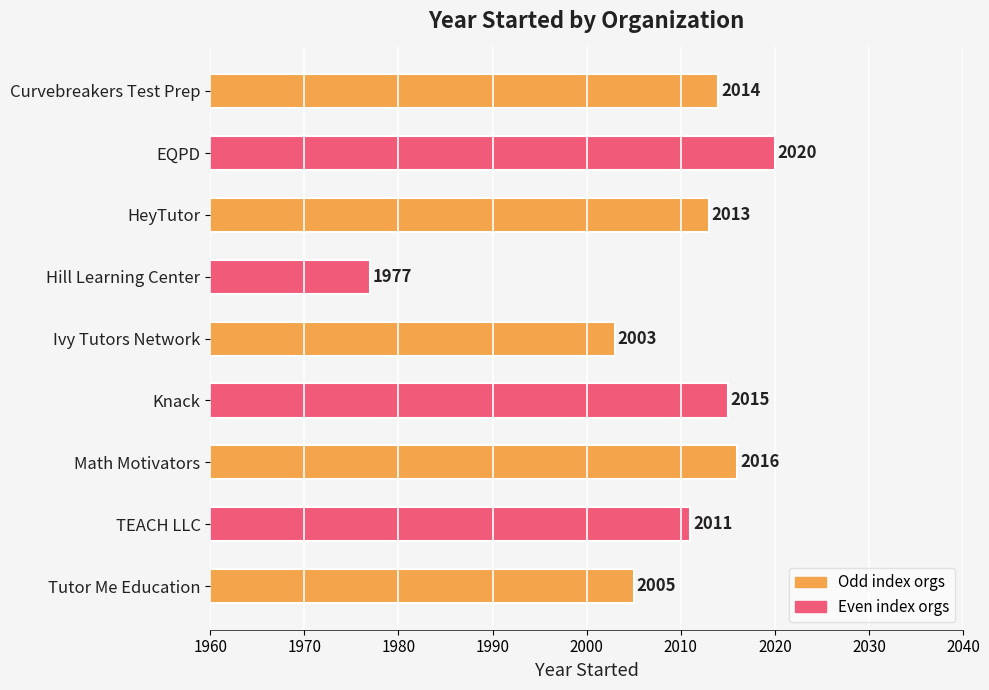

Where is the data nearest to the value 1998?

Ivy Tutors Network